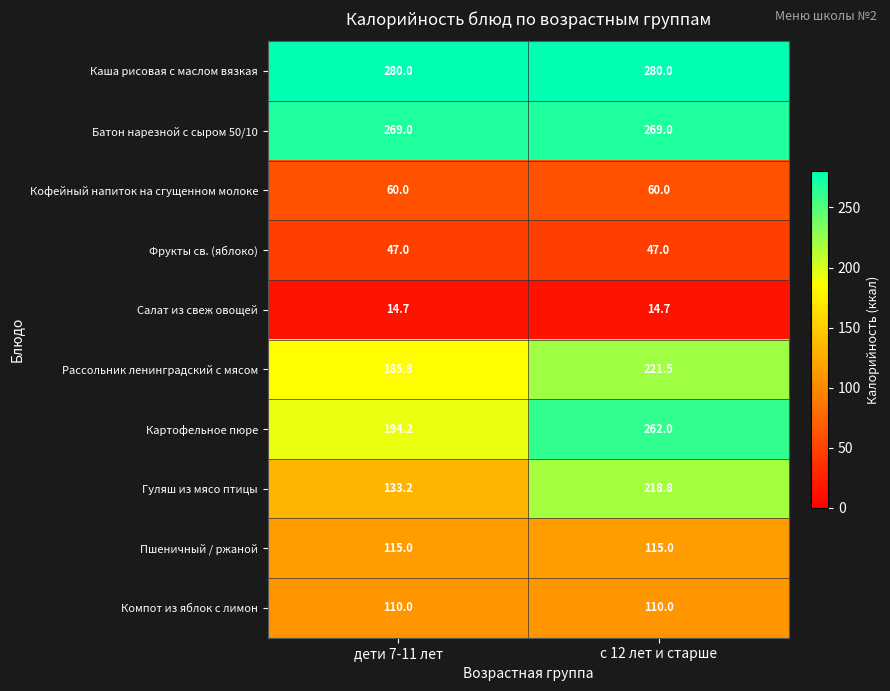

True or false: Фрукты св. (яблоко) has a value of 20.4 at с 12 лет и старше.

False